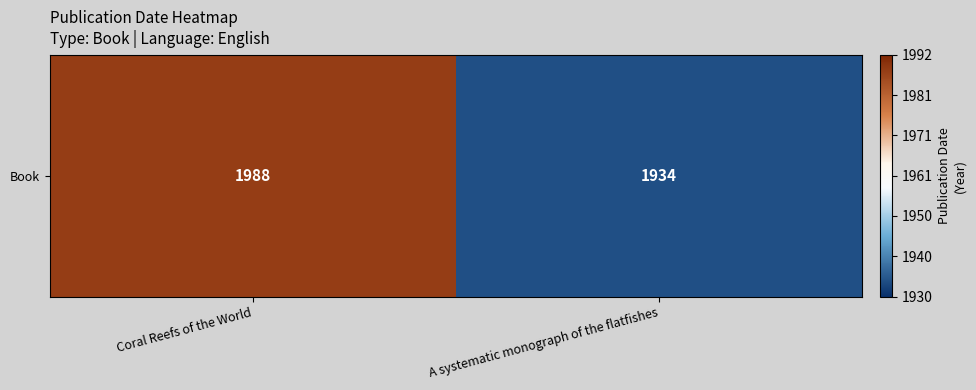

Approximately how many times larger is the value at A systematic monograph of the flatfishes compared to Coral Reefs of the World?

1.0